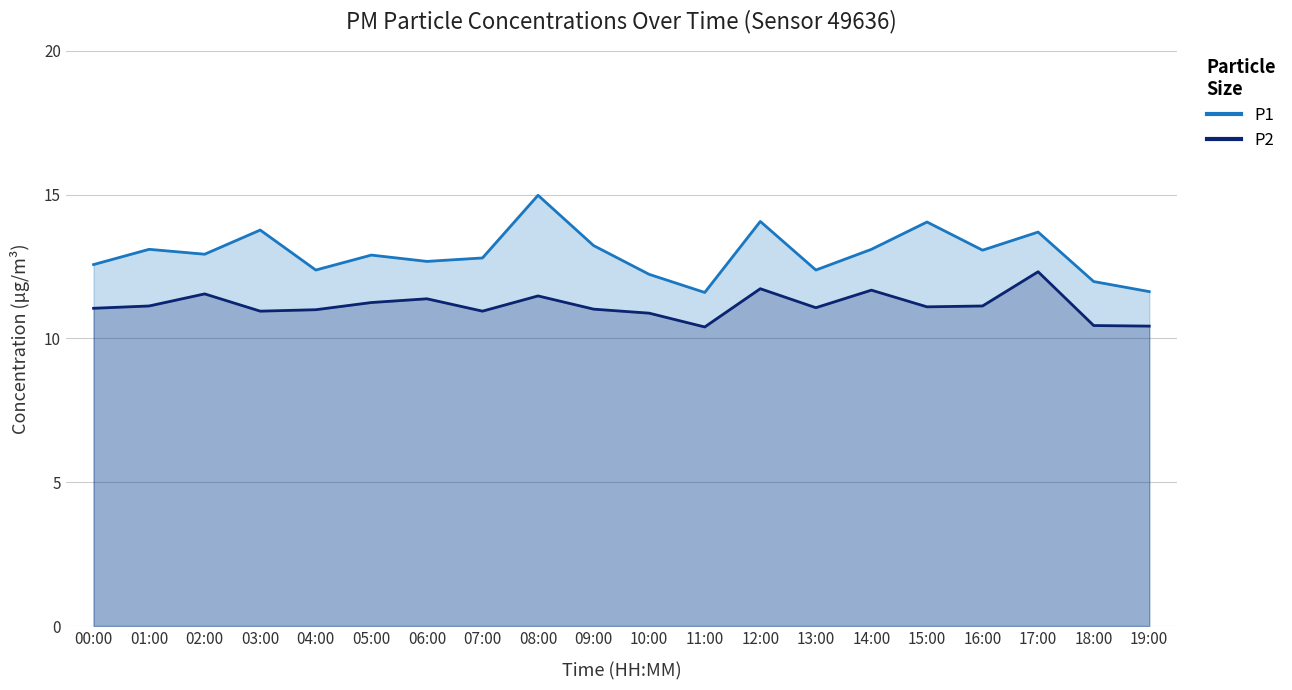

What is the sum of the P2 line values at 10:00 and 01:00?

22.0